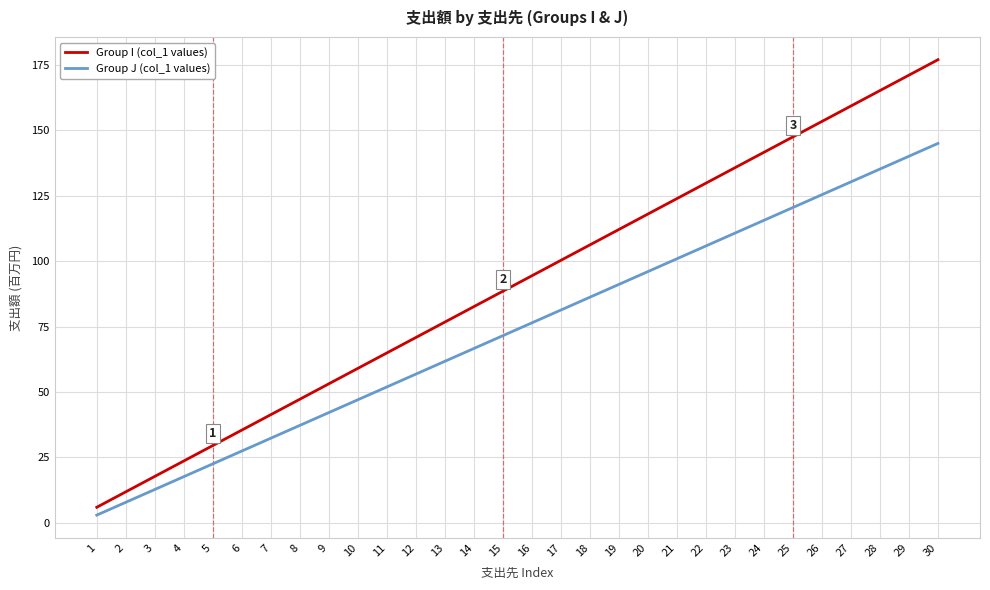

Is the value of Group J (col_1 values) at 16 greater than the value of Group I (col_1 values) at 21?

No